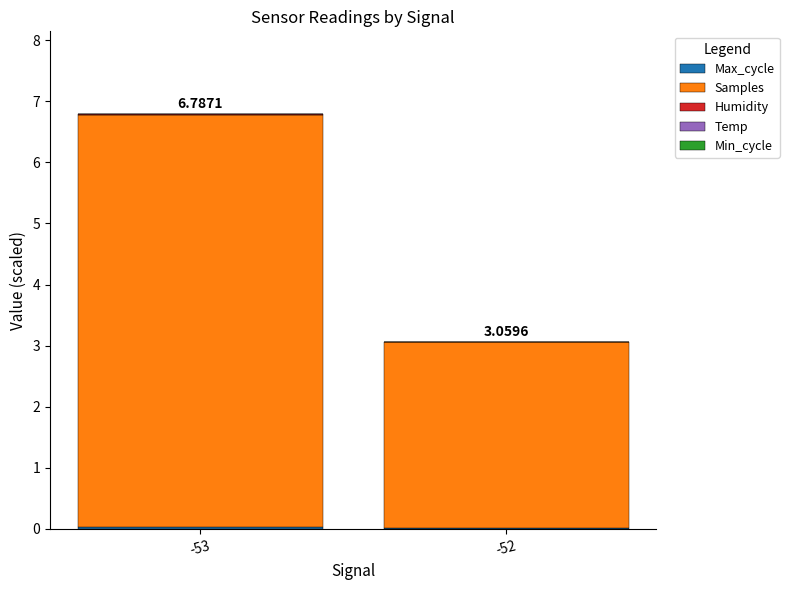

At which category is the sum across all series the highest?

-53